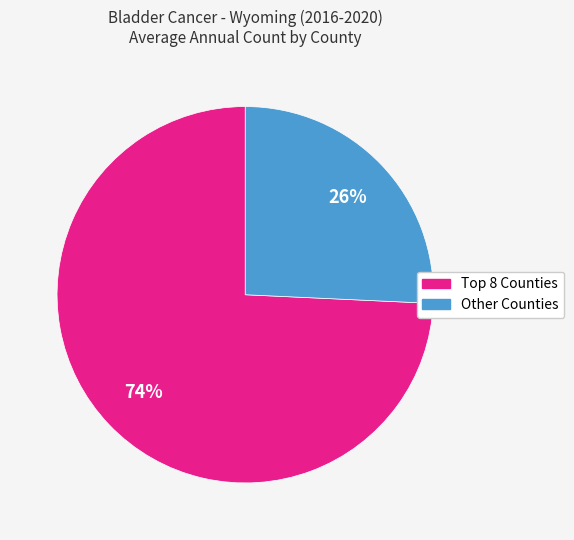

Is there any slice that represents more than half of the pie?

Yes